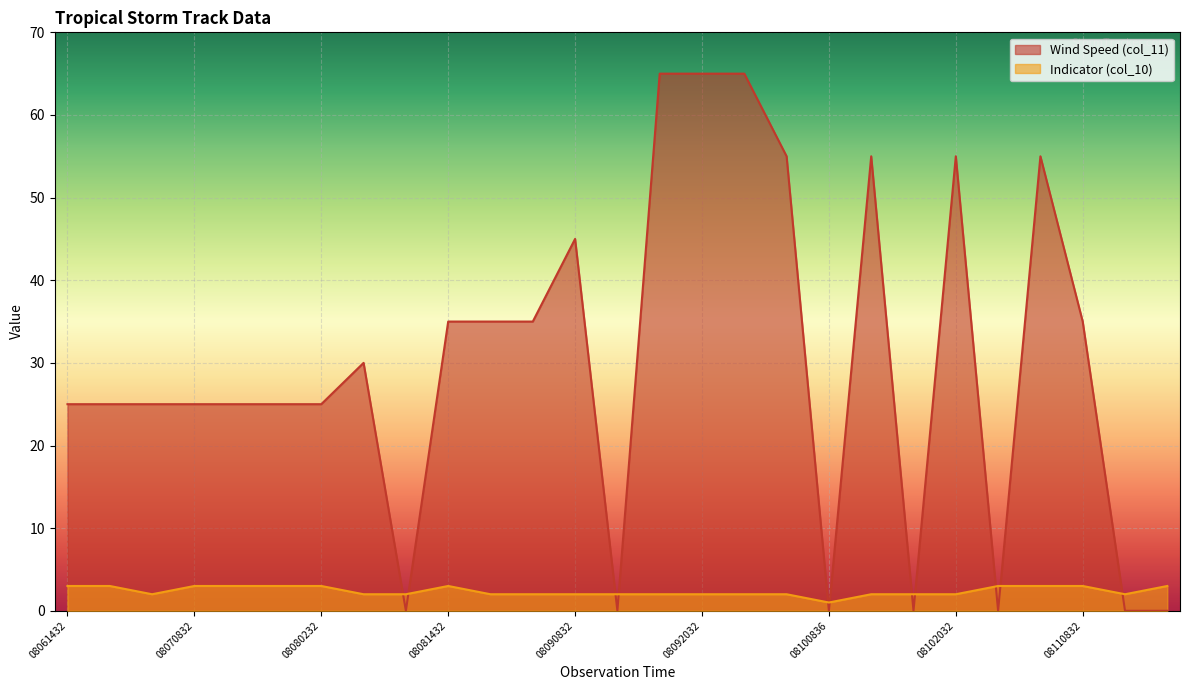

How many distinct data groups are displayed?

2